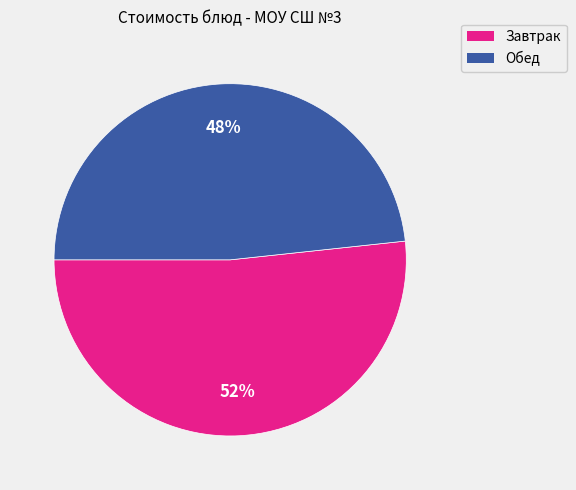

Count the number of slices in the pie.

2